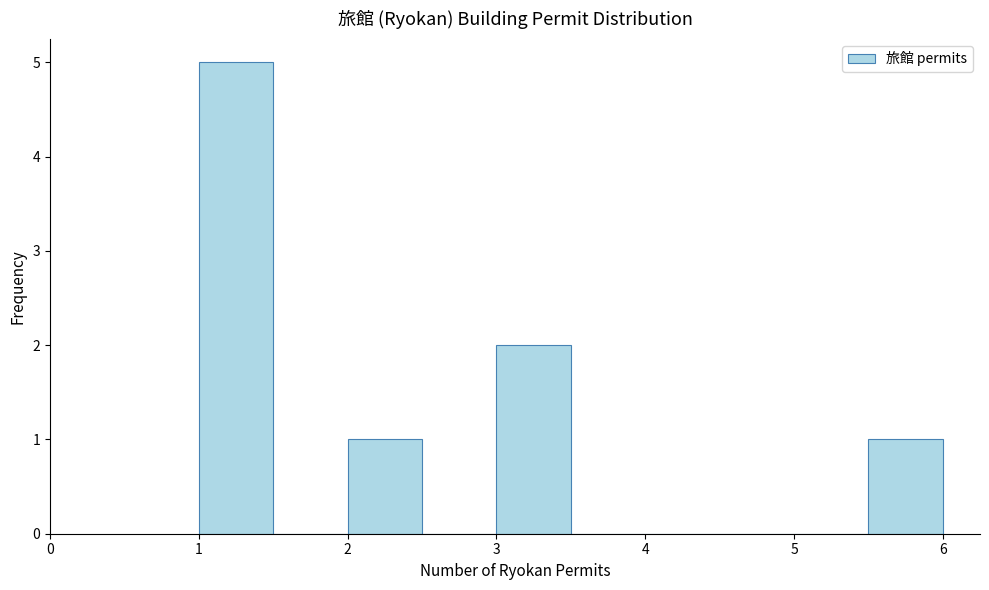

Which range on the x-axis has the tallest bar?

1.0 to 1.5